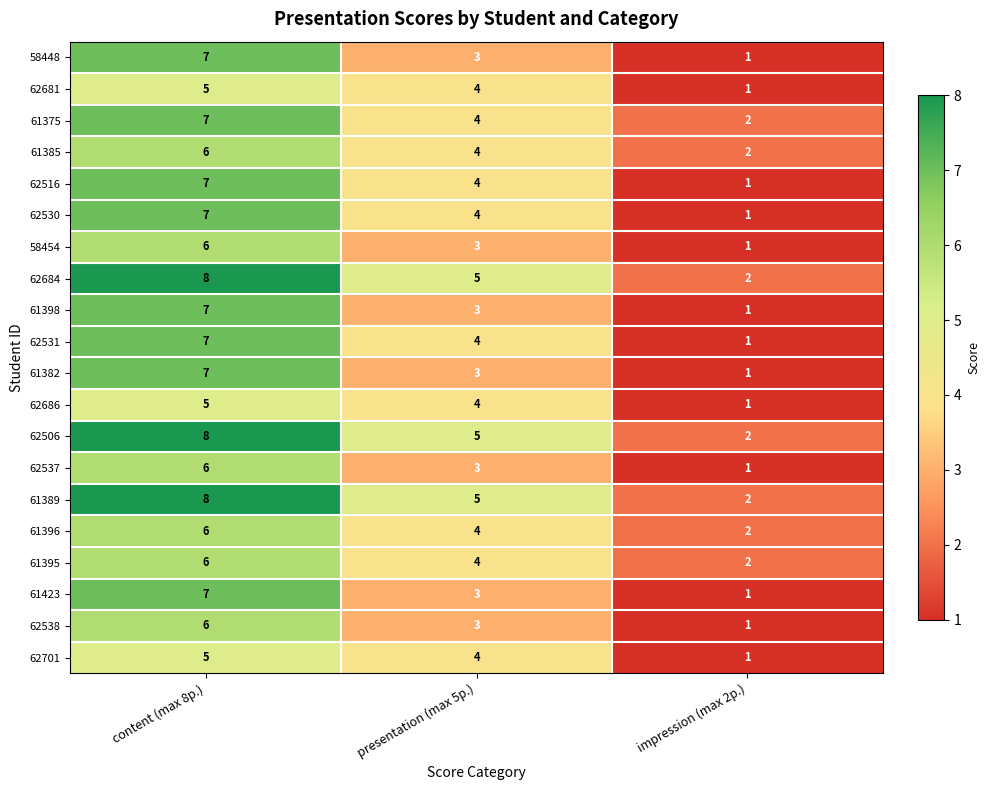

True or false: 58448 has a value of 5 at presentation (max 5p.).

False